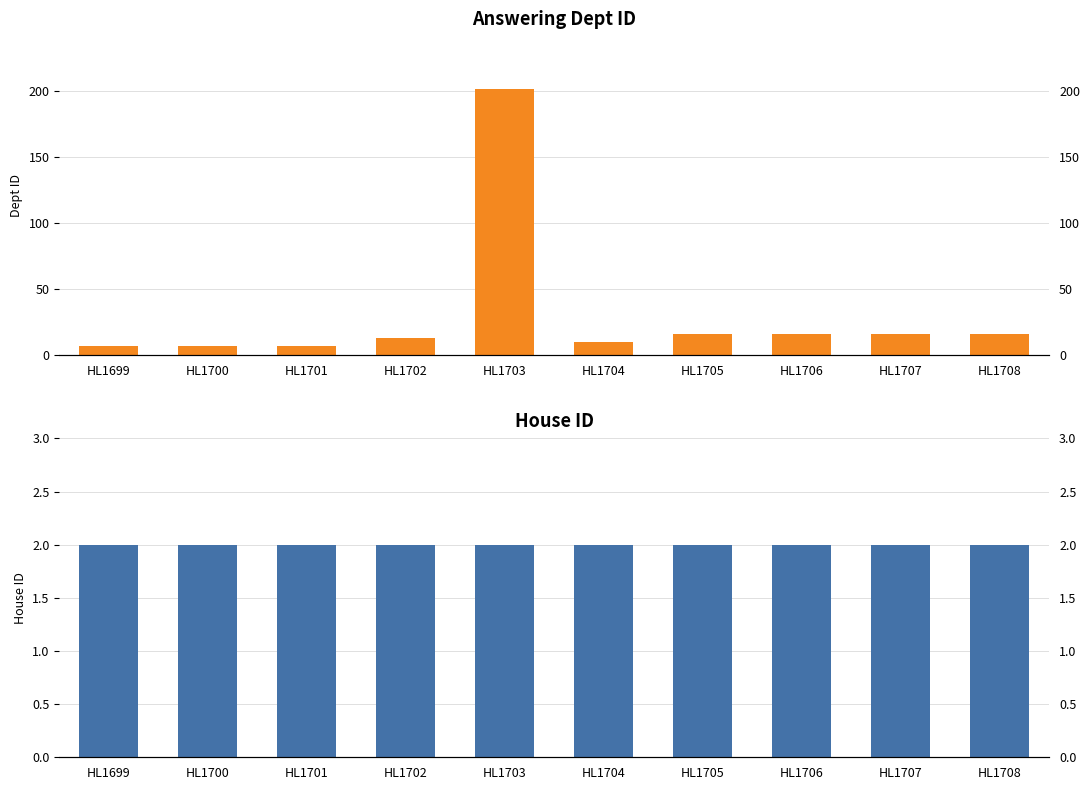

What is the sum of the answering dept id values at HL1707 and HL1701?

23